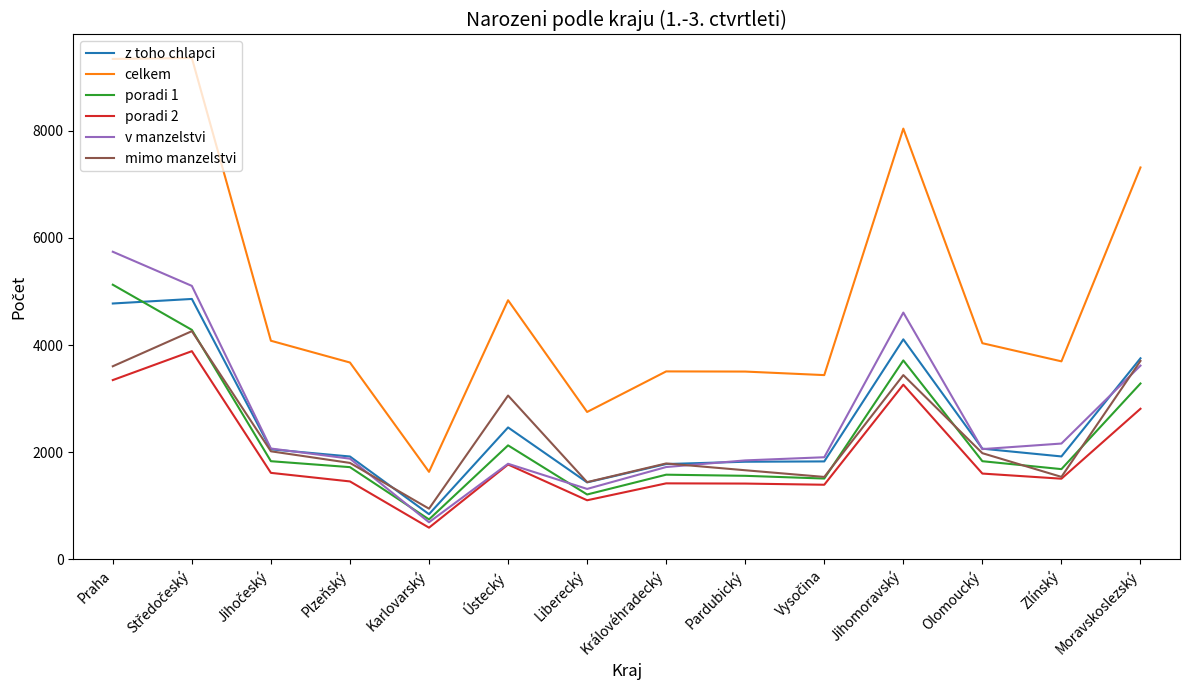

What is the total value across all series at Pardubický?

11794